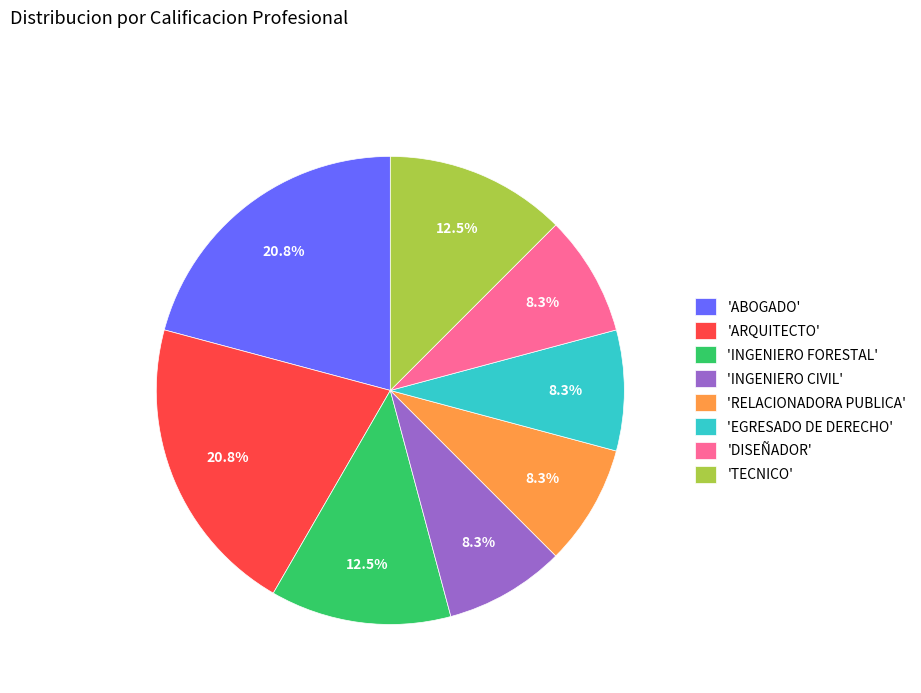

Is there any slice that represents more than half of the pie?

No